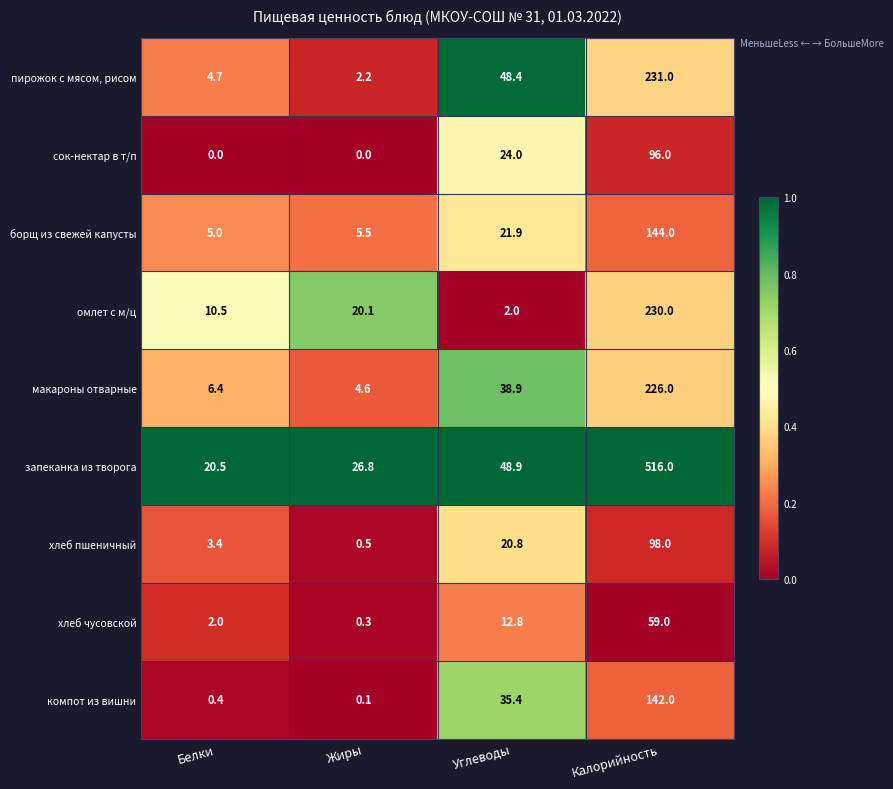

At how many categories does at least one series exceed 0?

4